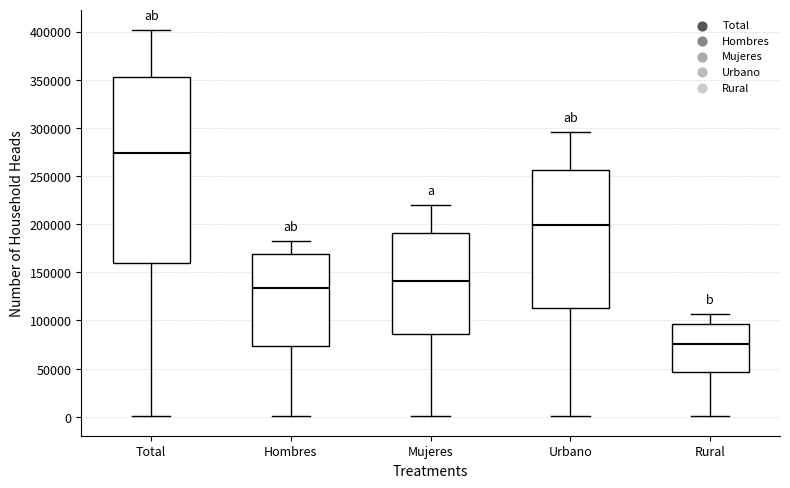

Reading left to right, transcribe this box plot: for each box, give where its median line is, the range the box spans, and where its two whiskers end, as read against the y-axis. The values are not printed on the chart, so give them approximately, as read against the axis.

Total: median 275000, box 160000 to 355000, whiskers 0 to 400000
Hombres: median 135000, box 75000 to 170000, whiskers 0 to 180000
Mujeres: median 140000, box 85000 to 190000, whiskers 0 to 220000
Urbano: median 200000, box 115000 to 255000, whiskers 0 to 295000
Rural: median 75000, box 45000 to 95000, whiskers 0 to 105000